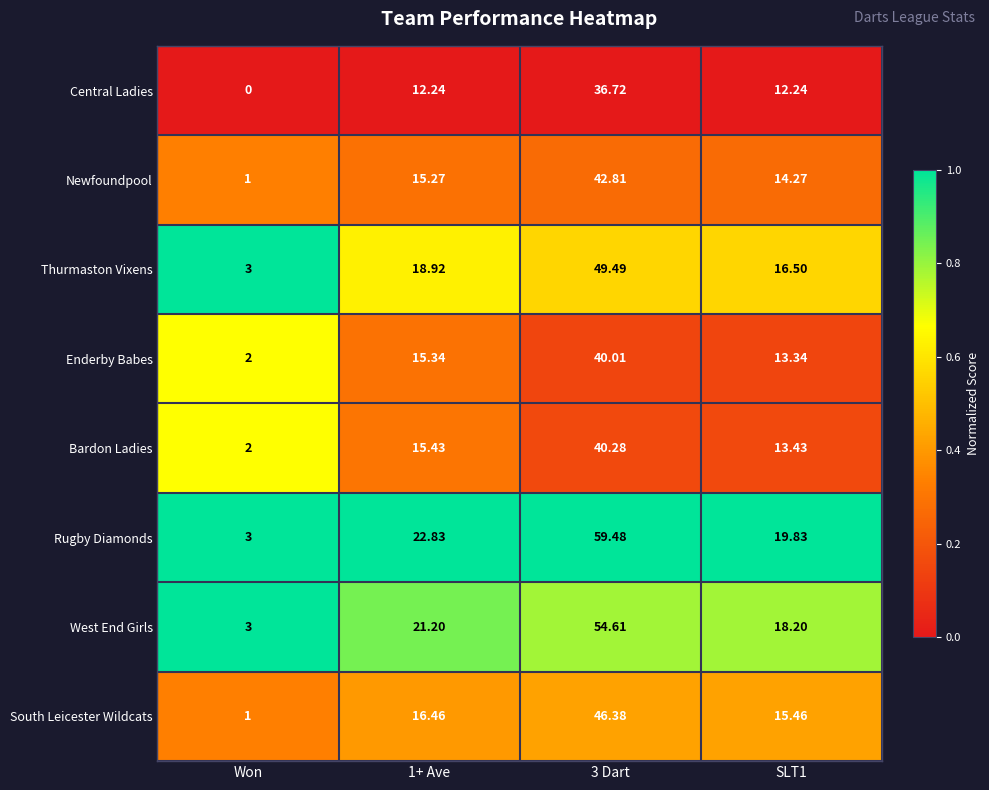

Which label corresponds to the smallest value in the chart?

Won